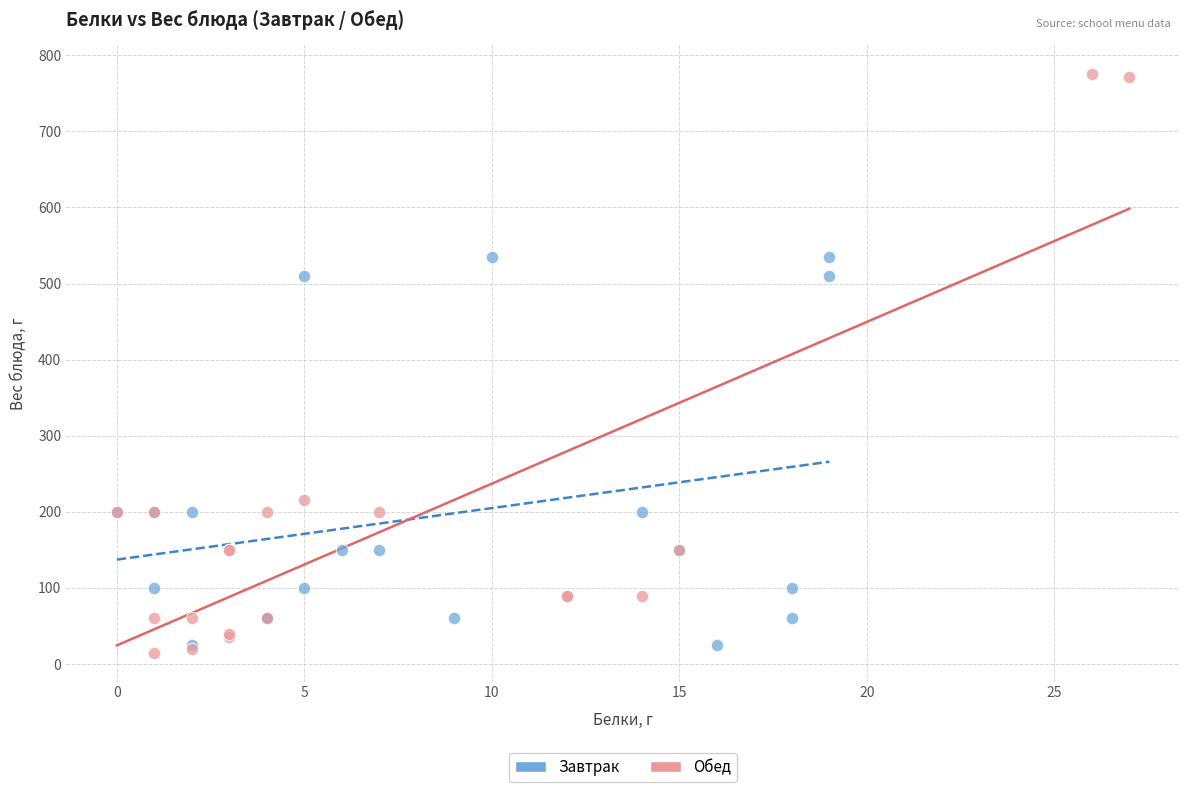

Which series reaches the maximum Y coordinate?

Обед